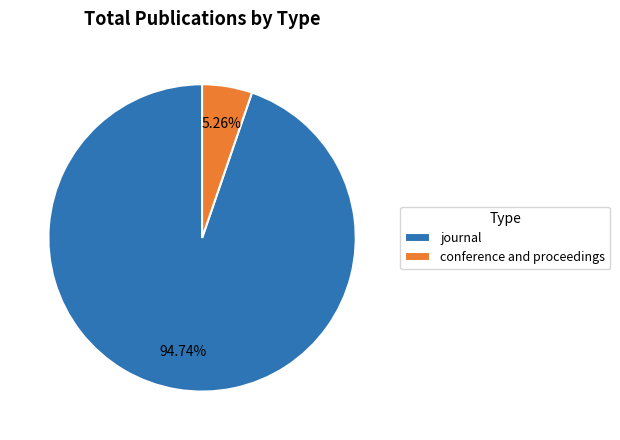

Does any single category account for the majority?

Yes